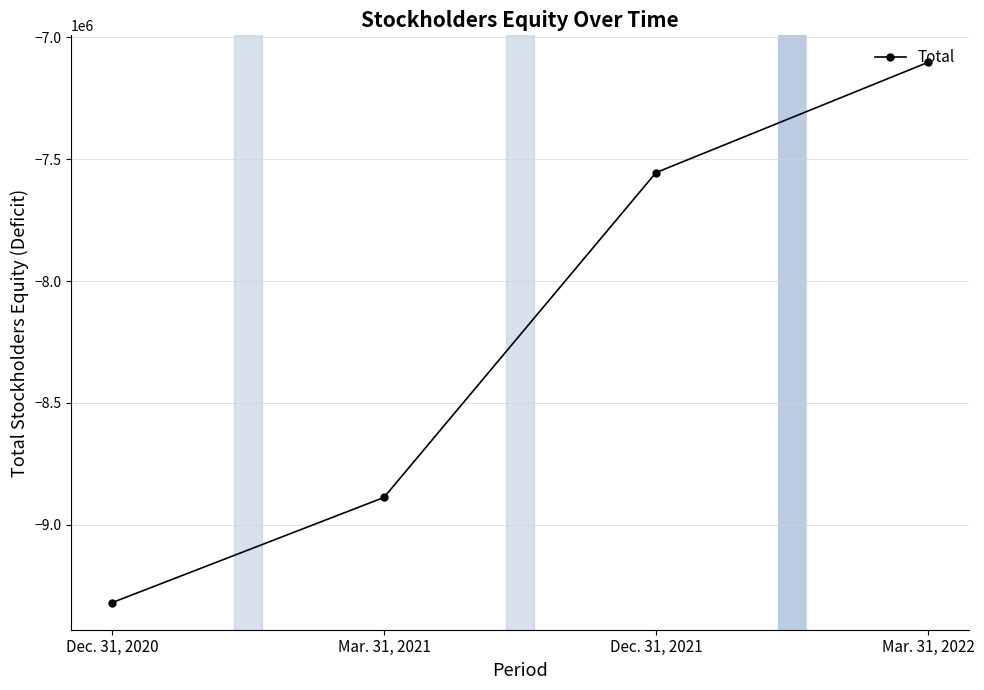

List the labels in order of value, smallest first.

Dec. 31, 2020, Mar. 31, 2021, Dec. 31, 2021, Mar. 31, 2022